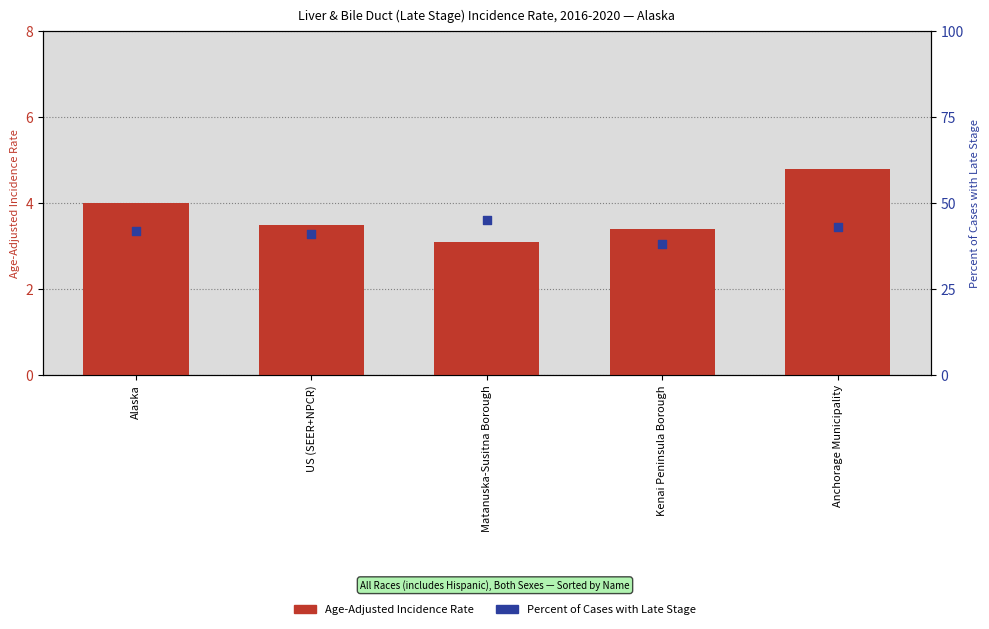

Which series has the largest total across all categories?

Percent of Cases with Late Stage